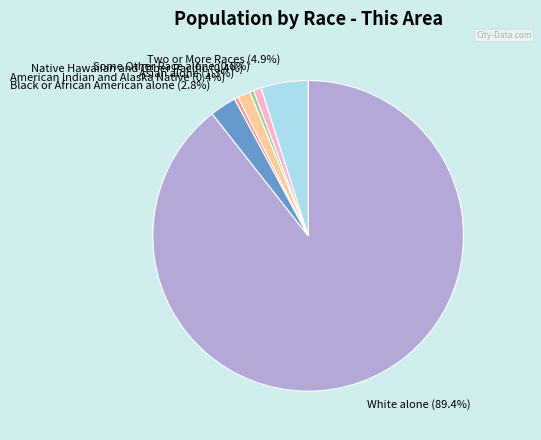

Count the number of slices in the pie.

7